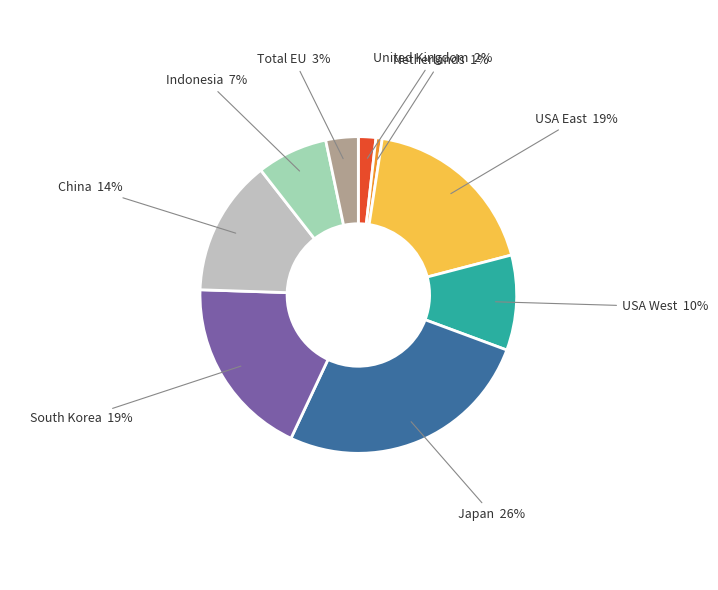

Combined, do South Korea and China account for over 50%?

No